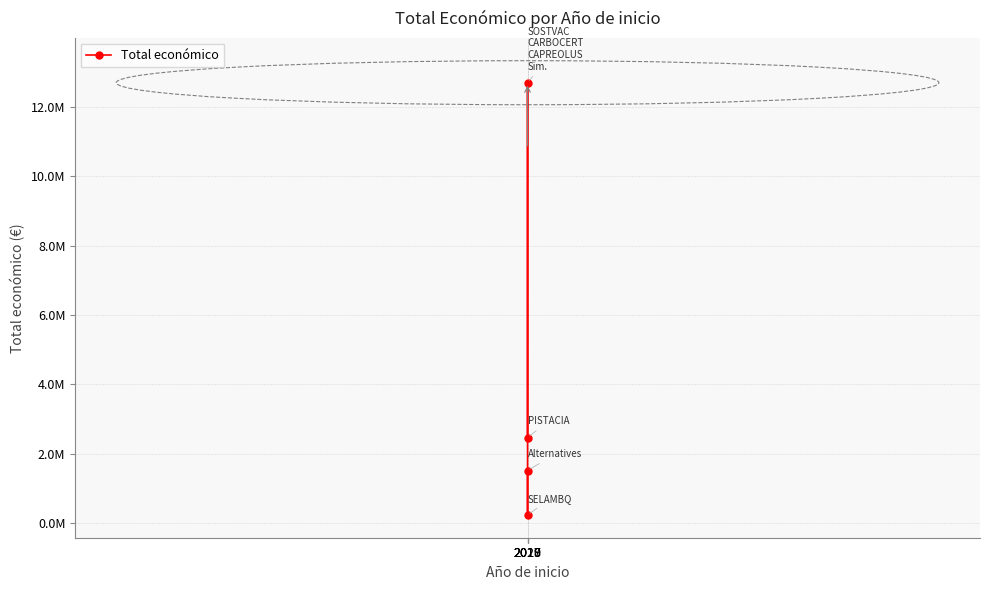

Is this an area chart (filled region under the line)?

No